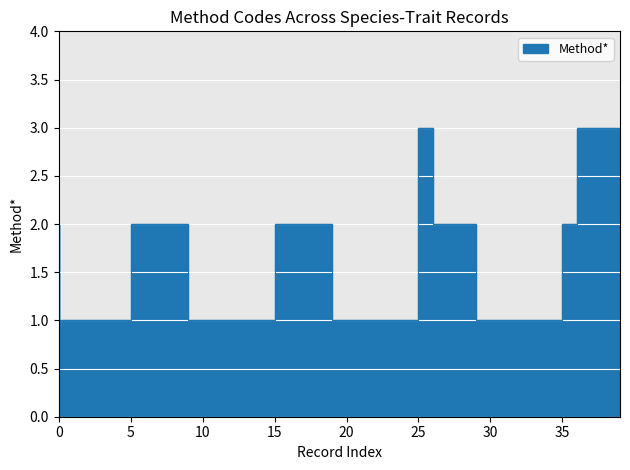

True or false: the data has more than 2 interior local peaks.

False